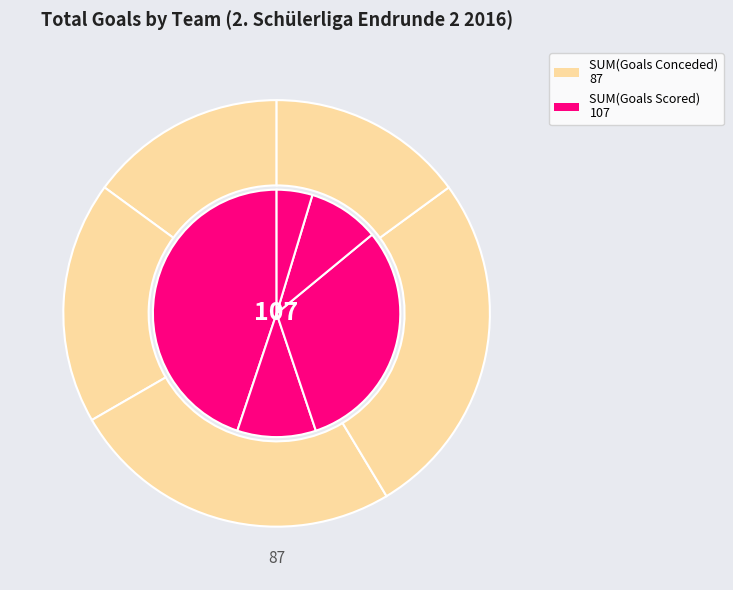

To the nearest percent, what is the difference between the 6 and 19 slice percentages?

2%